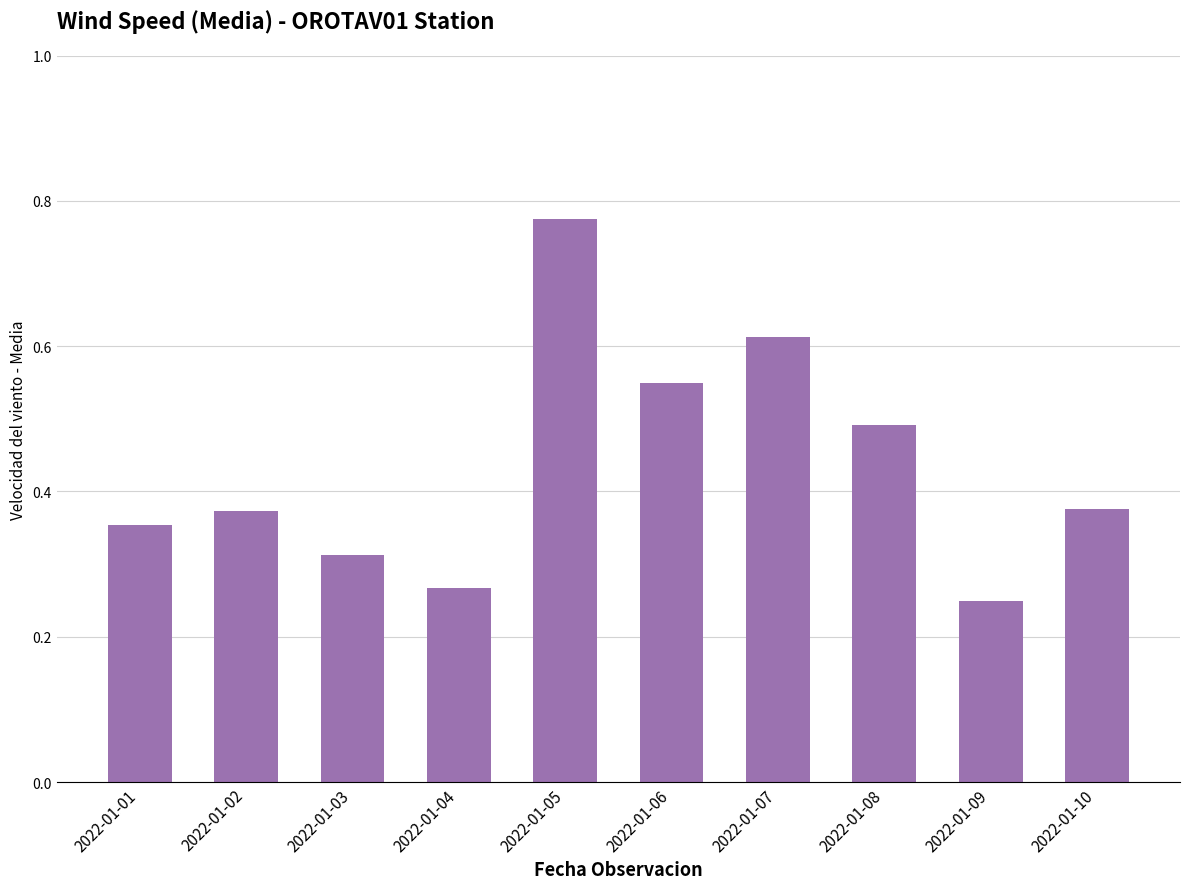

True or false: the data shows 0.5 at 2022-01-05.

False